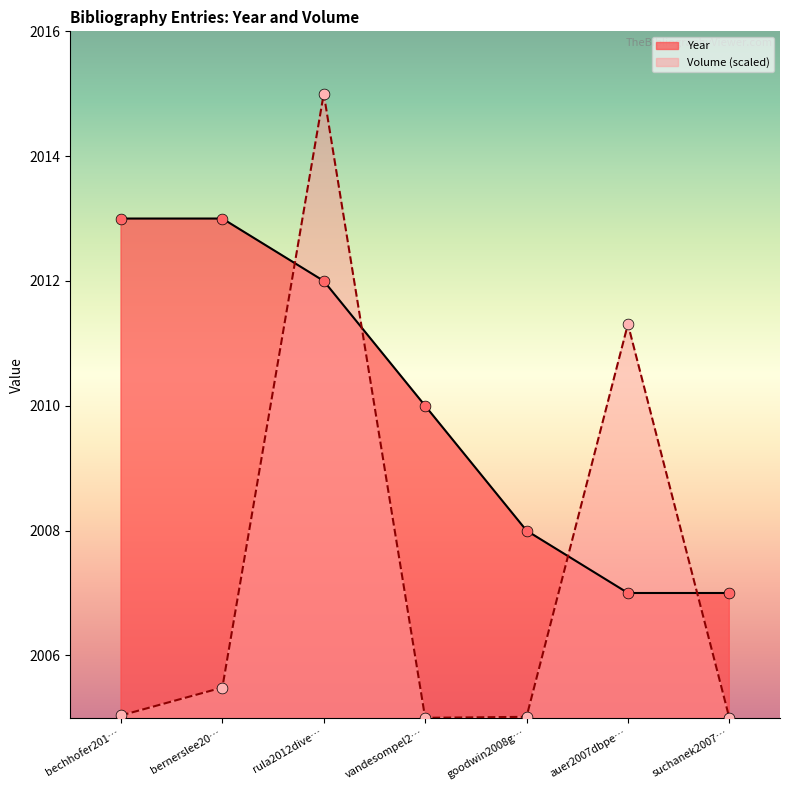

At which category is the sum across all series the highest?

rula2012dive…